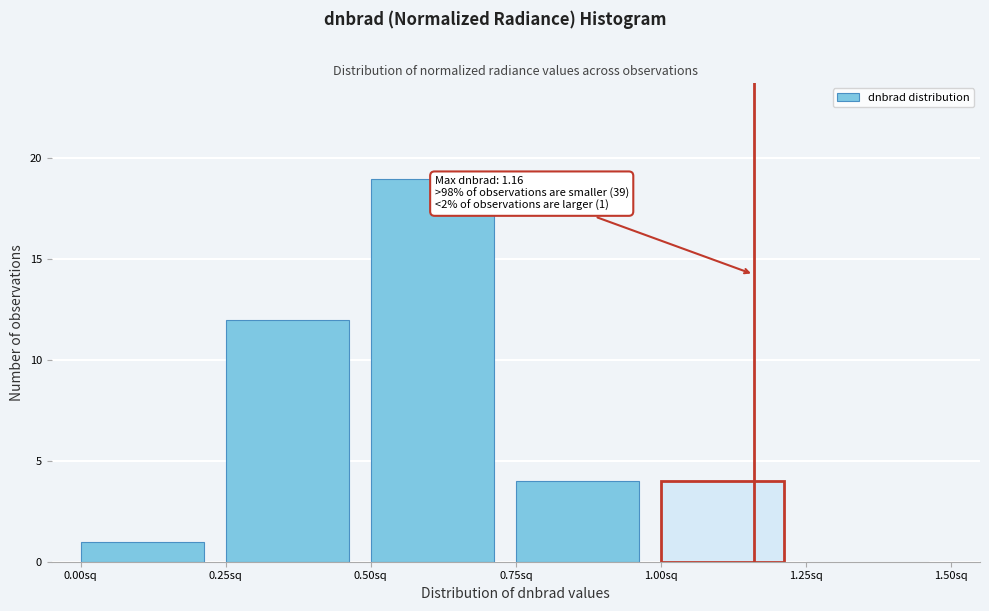

Over which range of the x-axis is the bar tallest?

0.50 to 0.75